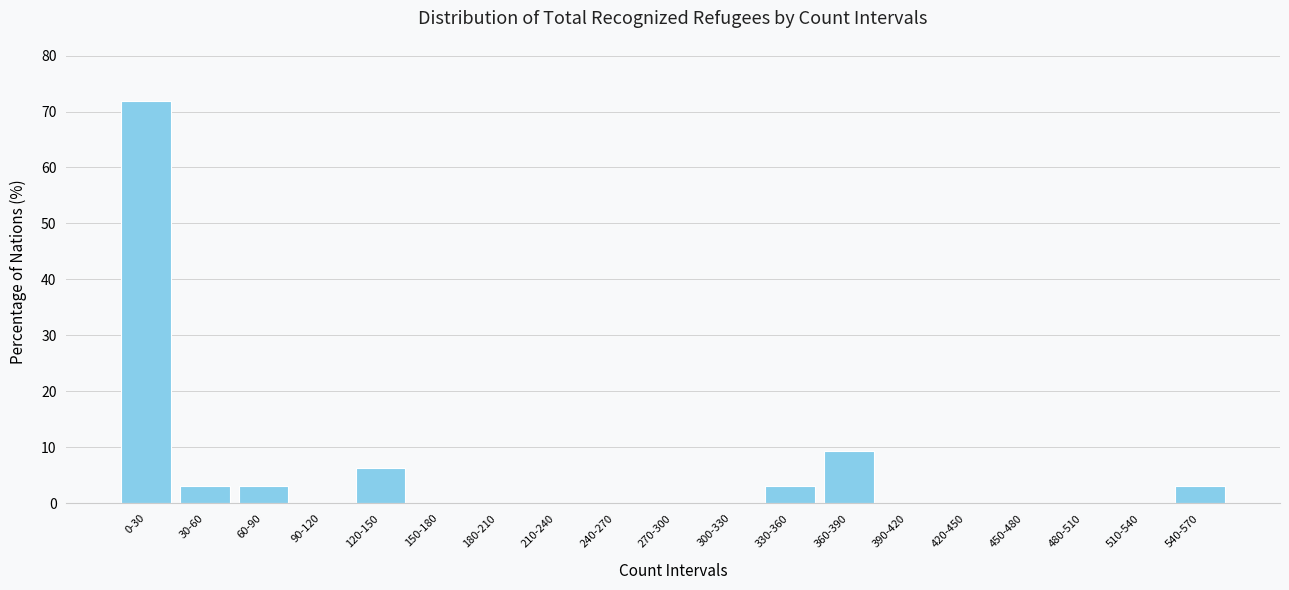

Is it true that the value at 90-120 is 0.0?

True